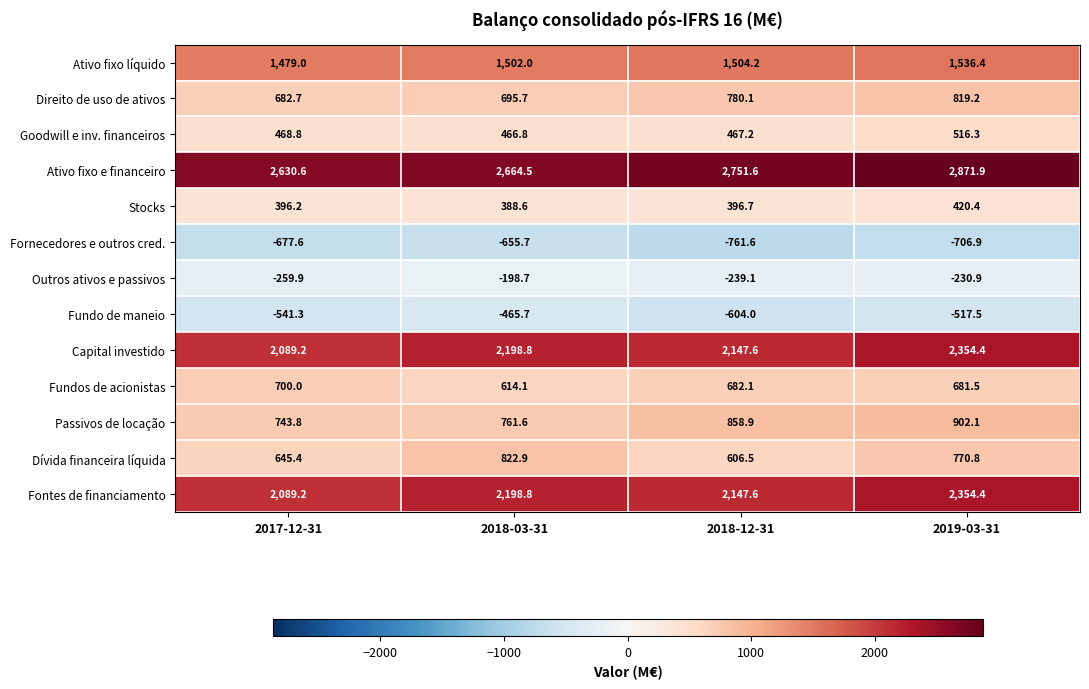

Where does the Outros ativos e passivos series first go above -230?

2018-03-31